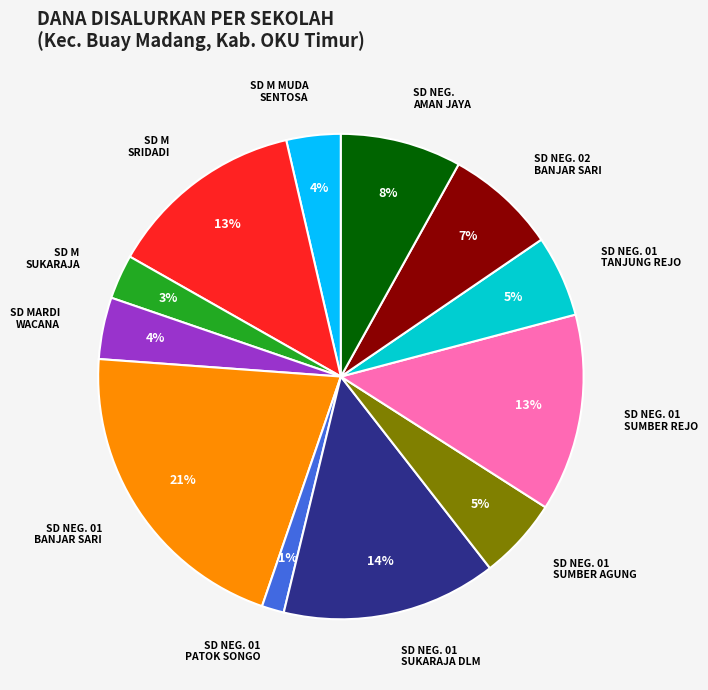

Is there any slice that represents more than half of the pie?

No